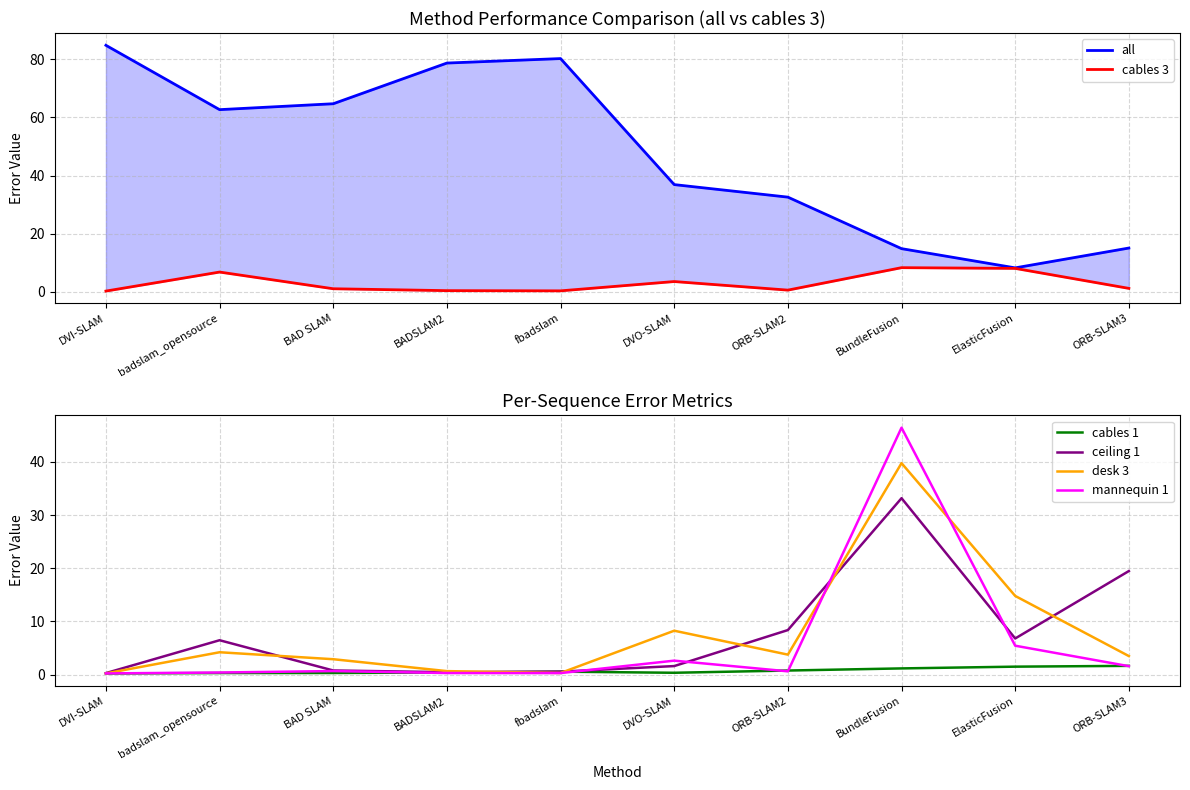

What position from the left is BADSLAM2?

4